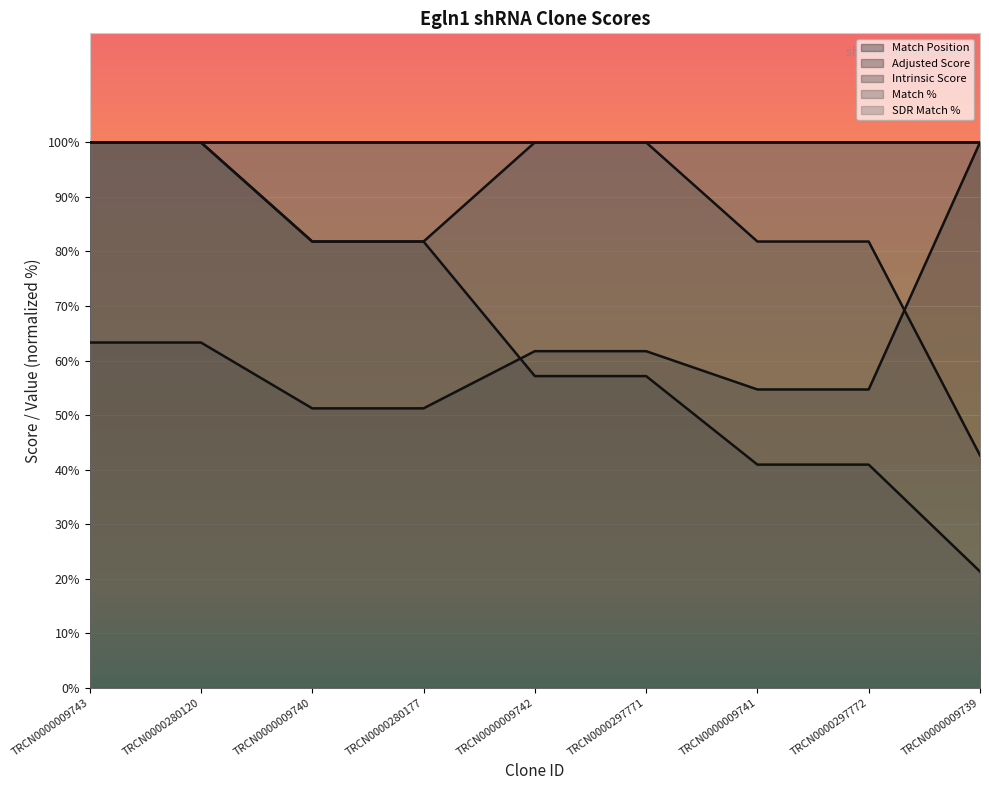

What is the difference between the maximum and minimum values in the Adjusted Score series?

78.7